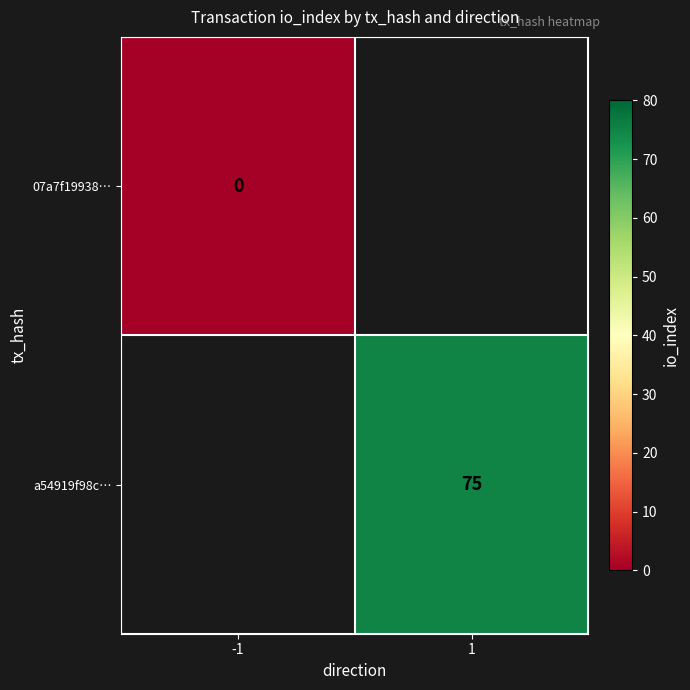

True or false: a54919f98c… has a value of 75 at 1.

True